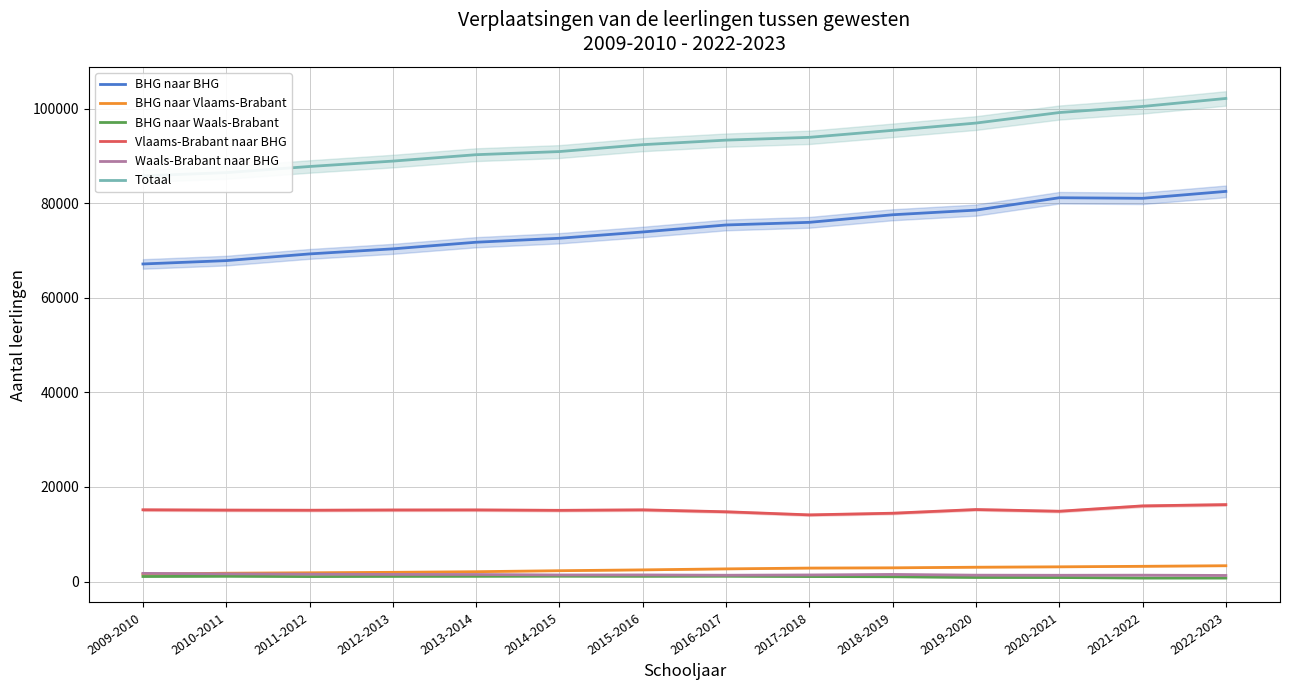

Which category has the highest value in the BHG naar BHG series?

2022-2023